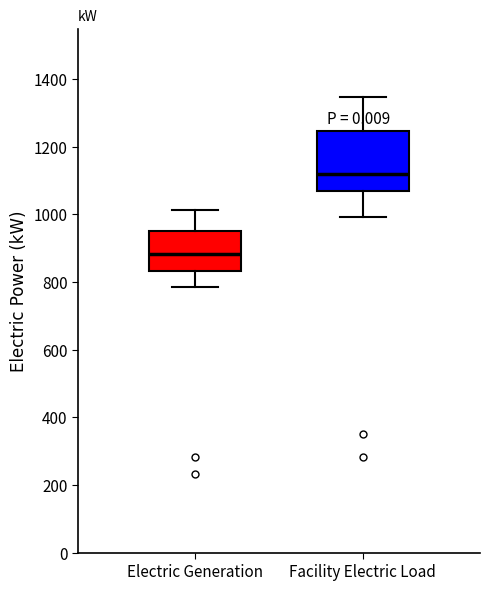

Where does the lower whisker of the box for Facility Electric Load end on the y-axis? The values are not printed on the chart, so give them approximately, as read against the axis.

1000